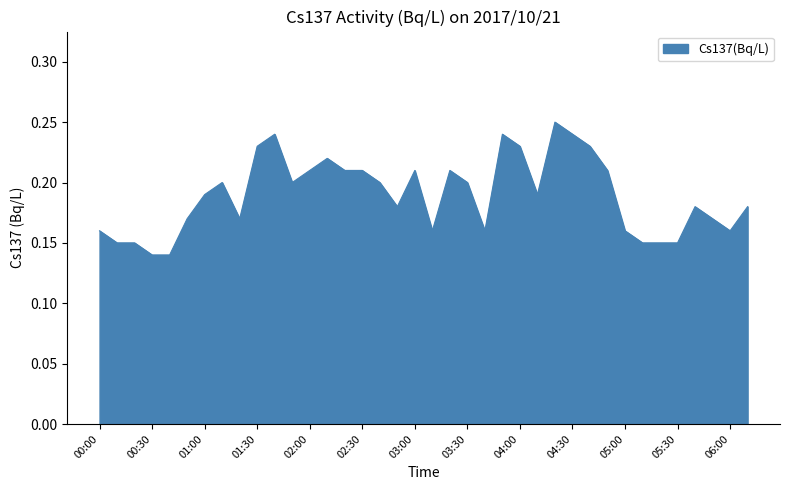

How many lines are shown in the chart?

1